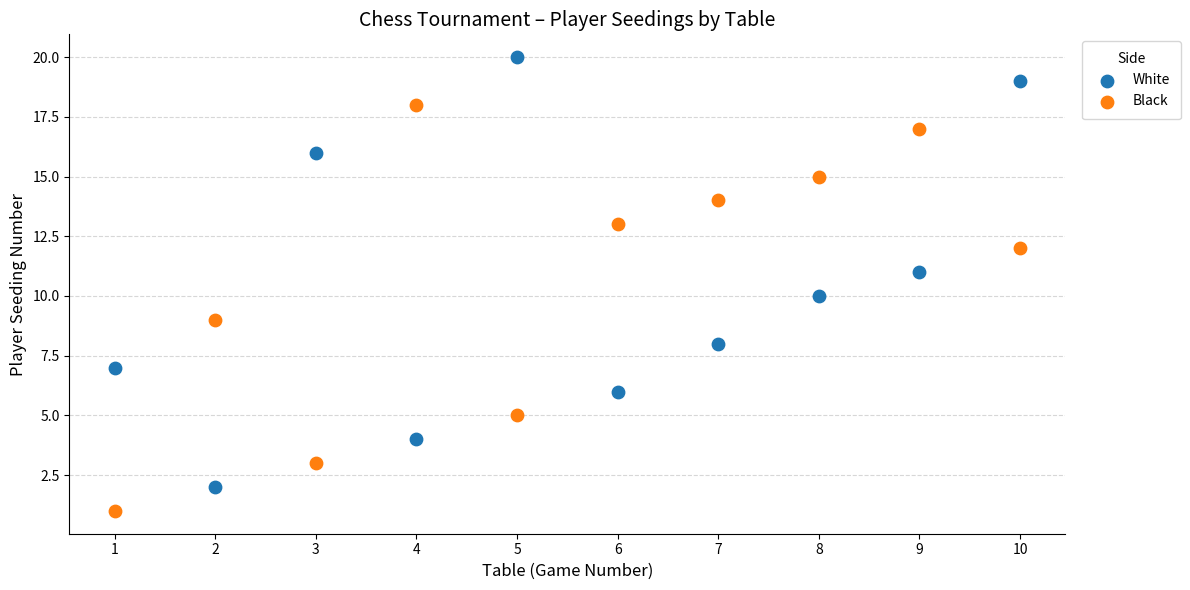

Which series has the widest spread of Y values?

White